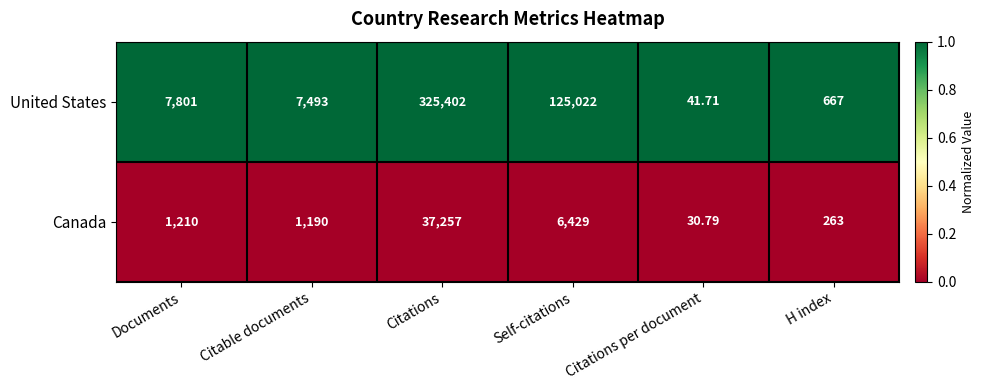

At which category is the sum across all series the highest?

Citations